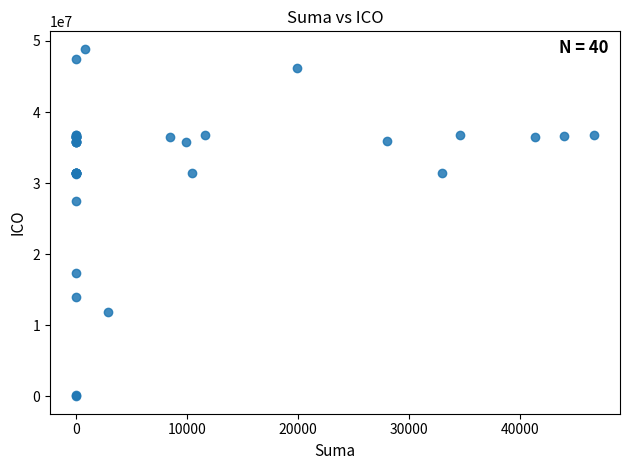

What Y value in the scatter plot is closest to 24457511?

27473805